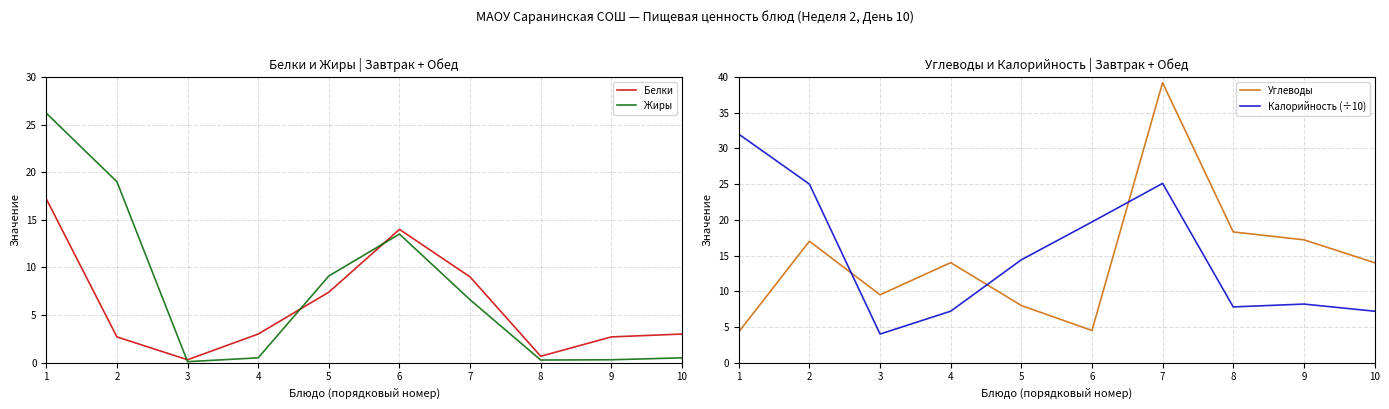

At which category does Белки reach its first local valley?

3